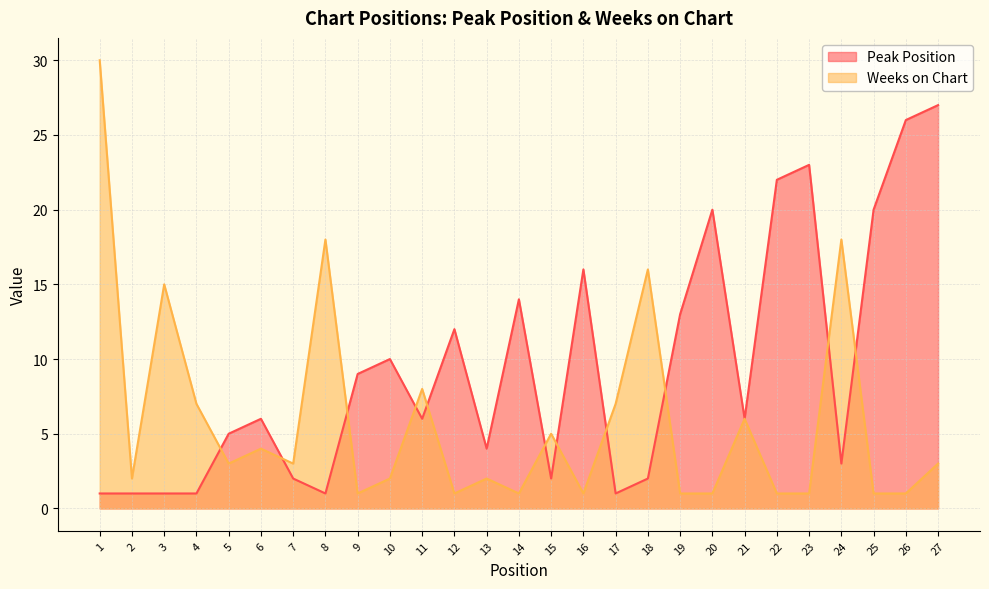

List the labels in order of Peak Position value, largest first.

27, 26, 23, 22, 20, 25, 16, 14, 19, 12, 10, 9, 6, 11, 21, 5, 13, 24, 7, 15, 18, 1, 2, 3, 4, 8, 17